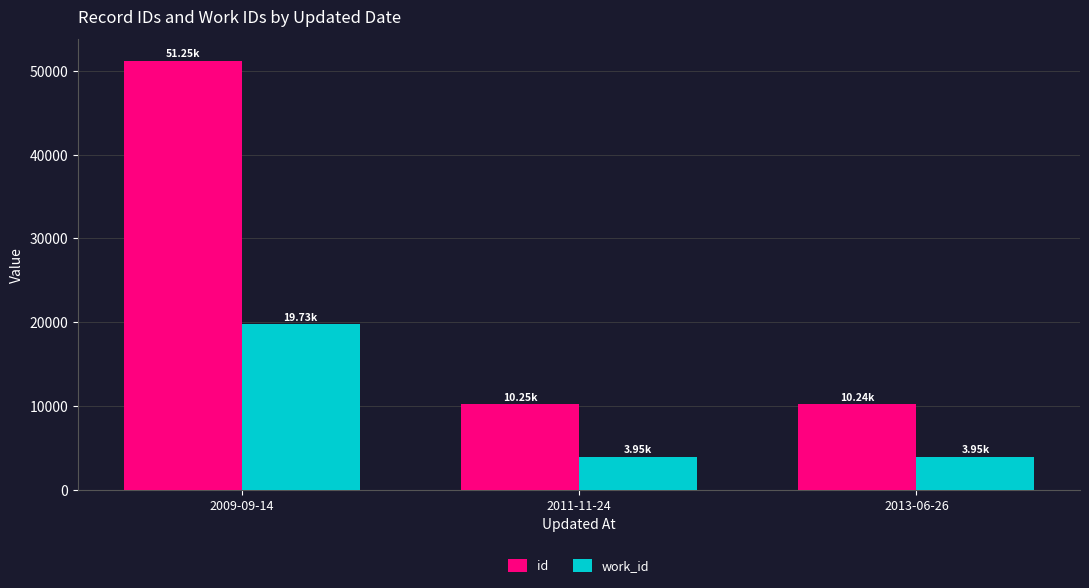

At 2013-06-26, list the series in order from largest to smallest.

id, work_id